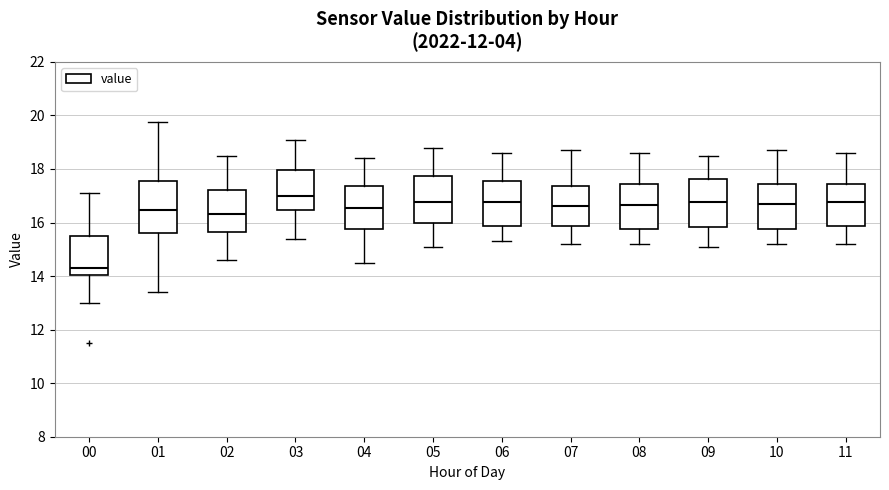

Reading left to right, read every box against the y-axis: the position of its median line, the range the box covers, and the ends of its whiskers. The values are not printed on the chart, so give them approximately, as read against the axis.

00: median 14.4, box 14.0 to 15.4, whiskers 13.0 to 17.2
01: median 16.4, box 15.6 to 17.6, whiskers 13.4 to 19.8
02: median 16.4, box 15.6 to 17.2, whiskers 14.6 to 18.6
03: median 17.0, box 16.4 to 18.0, whiskers 15.4 to 19.2
04: median 16.6, box 15.8 to 17.4, whiskers 14.6 to 18.4
05: median 16.8, box 16.0 to 17.8, whiskers 15.2 to 18.8
06: median 16.8, box 15.8 to 17.6, whiskers 15.4 to 18.6
07: median 16.6, box 15.8 to 17.4, whiskers 15.2 to 18.8
08: median 16.6, box 15.8 to 17.4, whiskers 15.2 to 18.6
09: median 16.8, box 15.8 to 17.6, whiskers 15.2 to 18.6
10: median 16.8, box 15.8 to 17.4, whiskers 15.2 to 18.8
11: median 16.8, box 15.8 to 17.4, whiskers 15.2 to 18.6